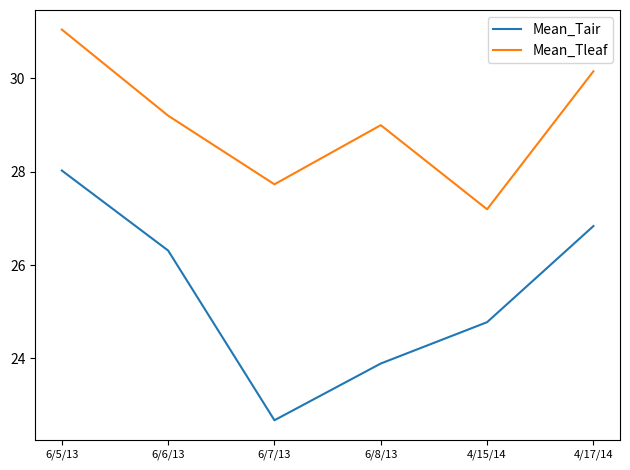

What is the approximate value of Mean_Tair at 6/7/13?

22.7